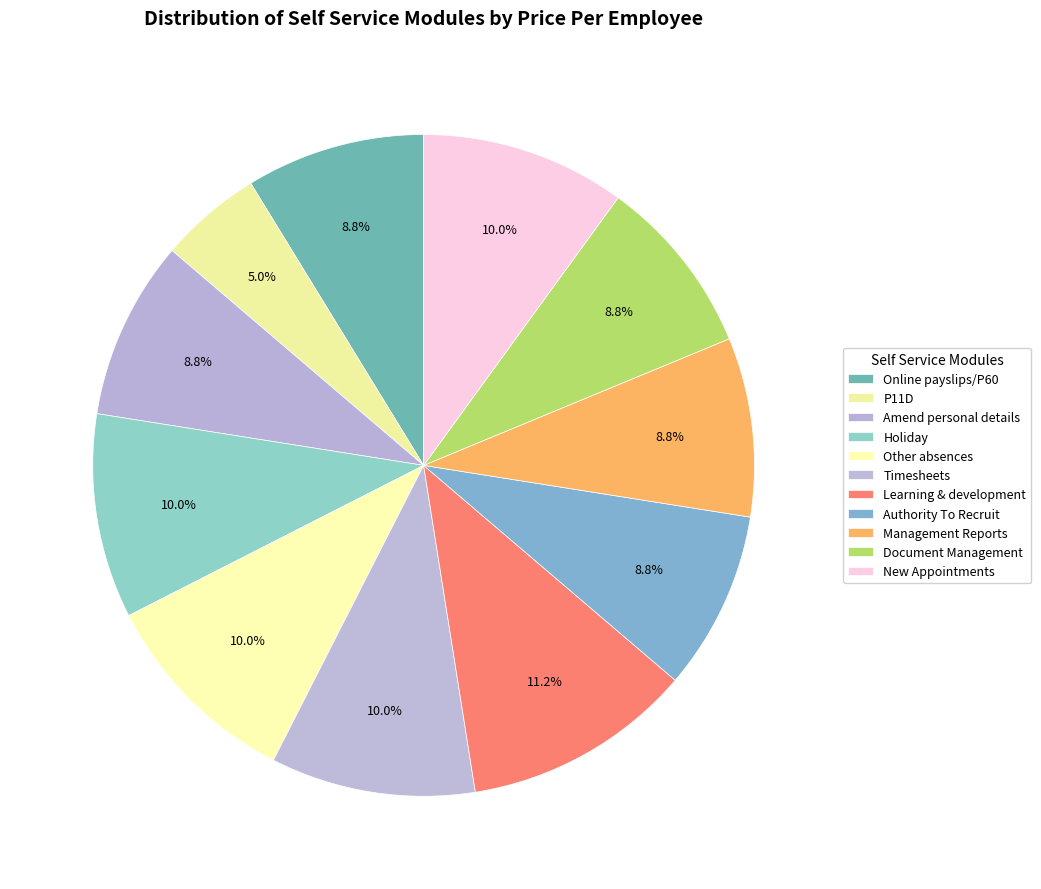

What percentage is NOT represented by Learning & development?

88.8%